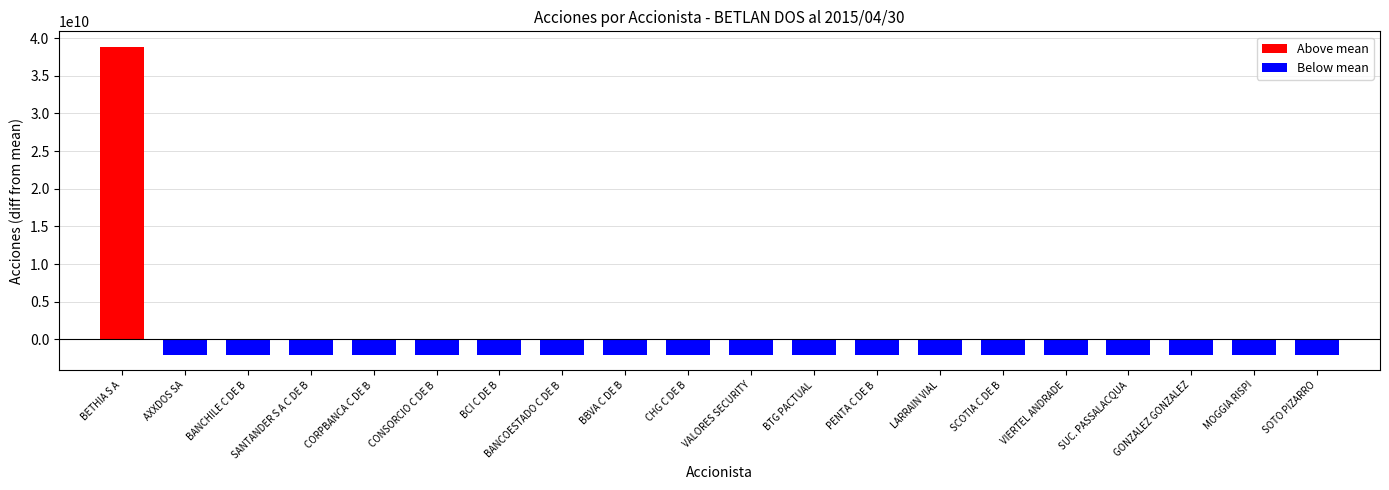

What is the label of the 20th bar from the right?

BETHIA S A